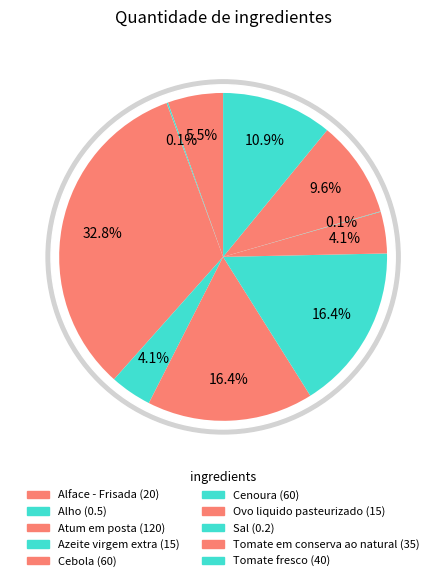

To the nearest percent, what percentage of the pie is Ovo liquido pasteurizado?

4%